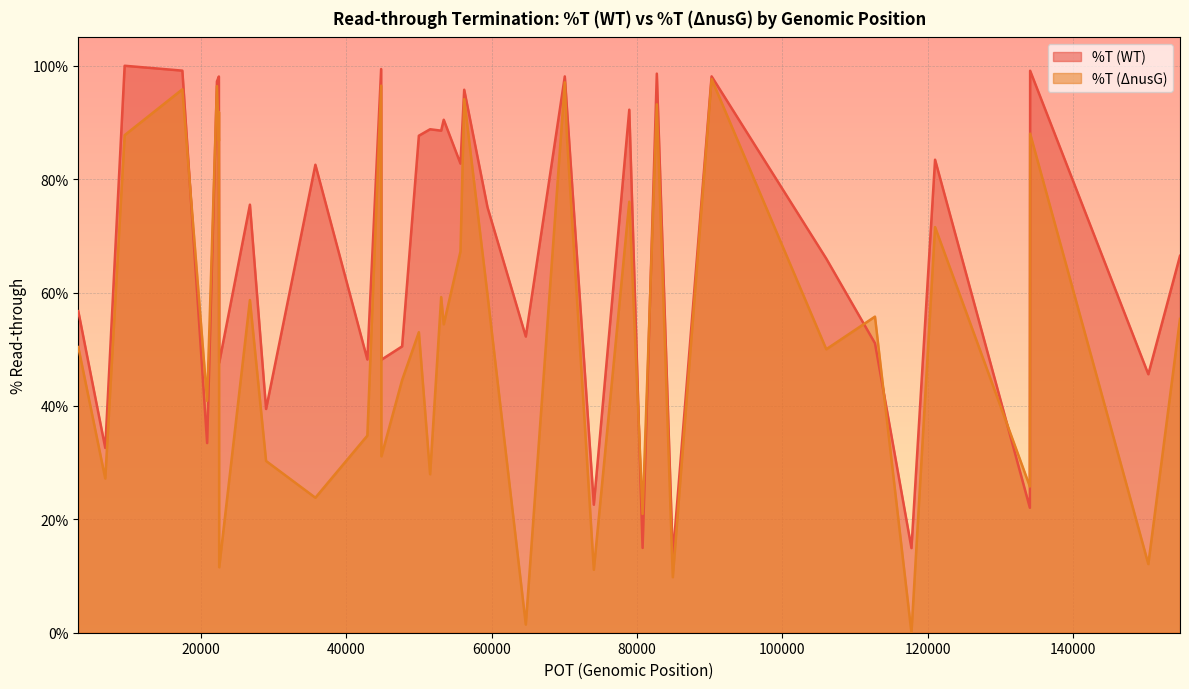

What is the difference between the maximum and minimum values in the %T (ΔnusG) series?

97.7